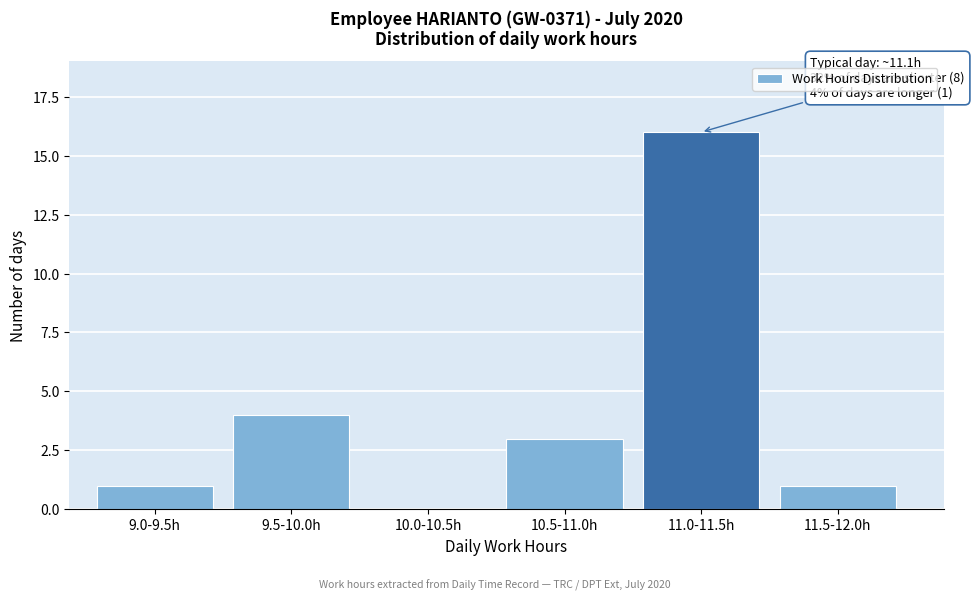

Reading right to left, list all the values displayed in this chart.

11.5-12.0h=1	11.0-11.5h=16	10.5-11.0h=3	10.0-10.5h=0	9.5-10.0h=4	9.0-9.5h=1